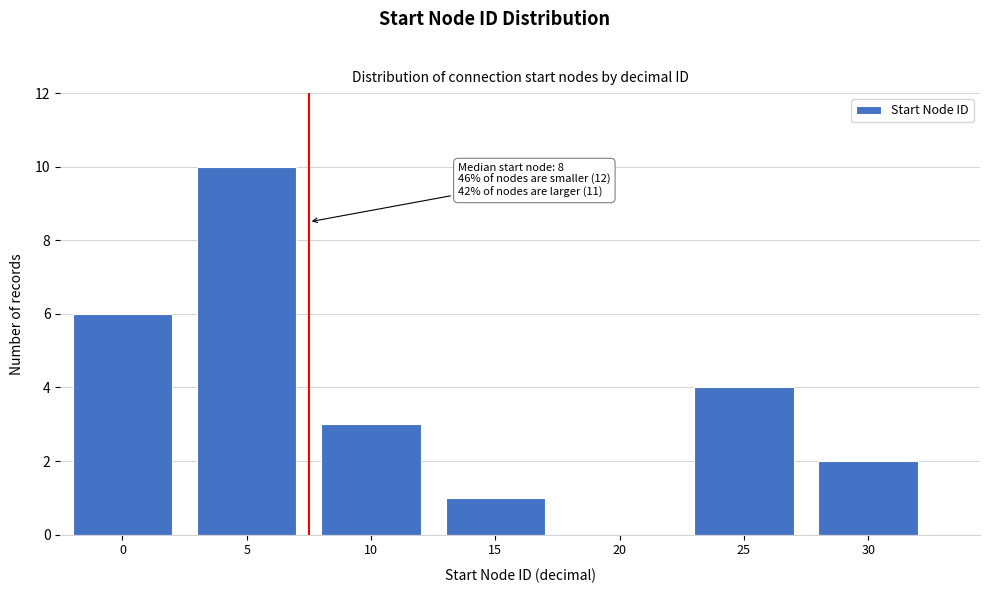

Reading left to right, transcribe all the data shown in this chart.

0=6	5=10	10=3	15=1	20=0	25=4	30=2